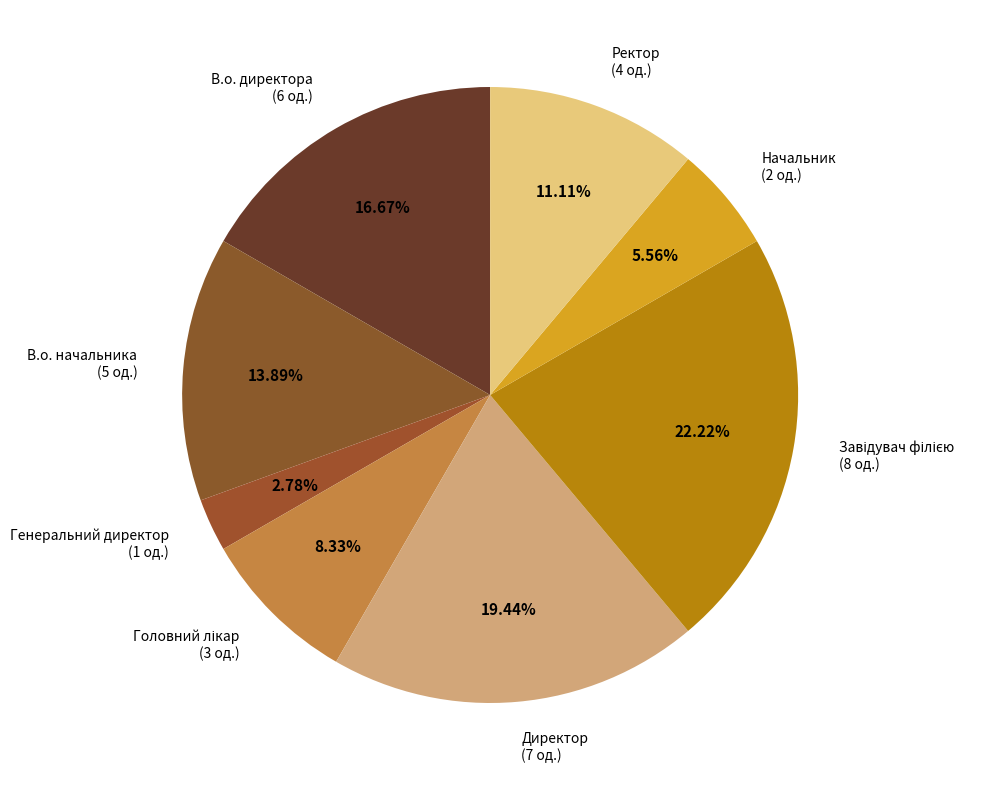

Does В.о. директора (6 од.) represent more than half of the total?

No